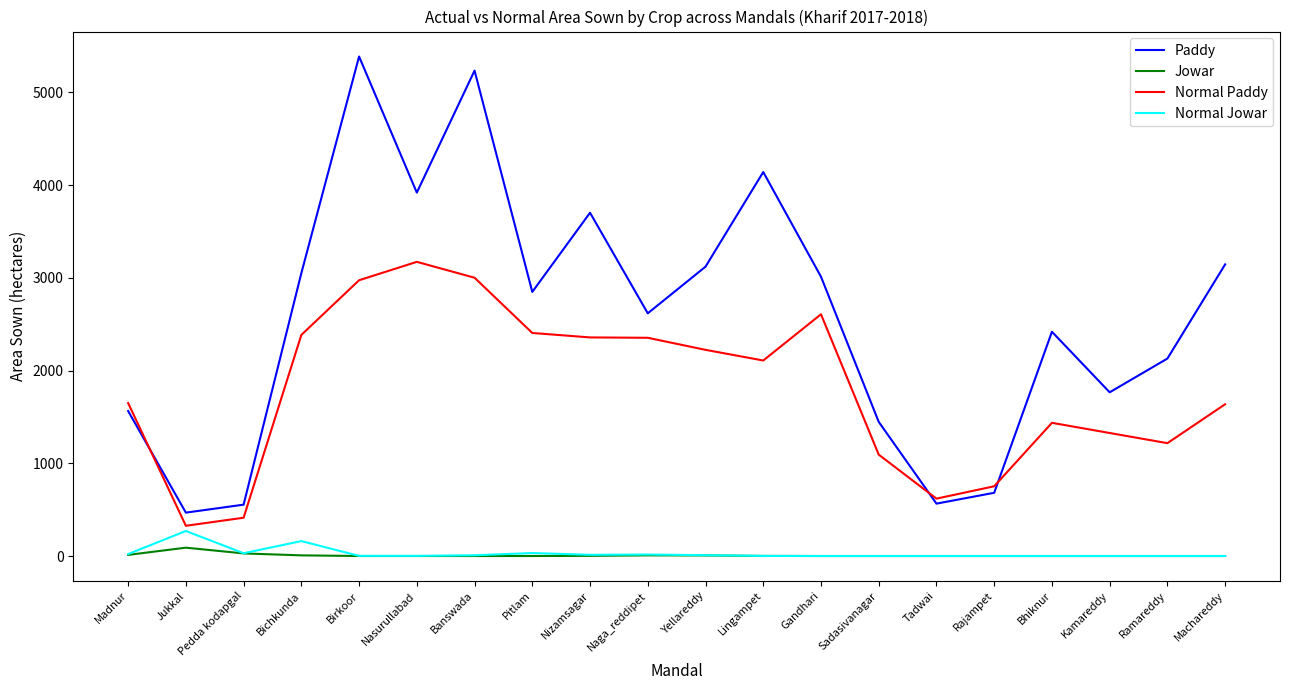

True or false: Paddy and Normal Jowar cross at least once.

False